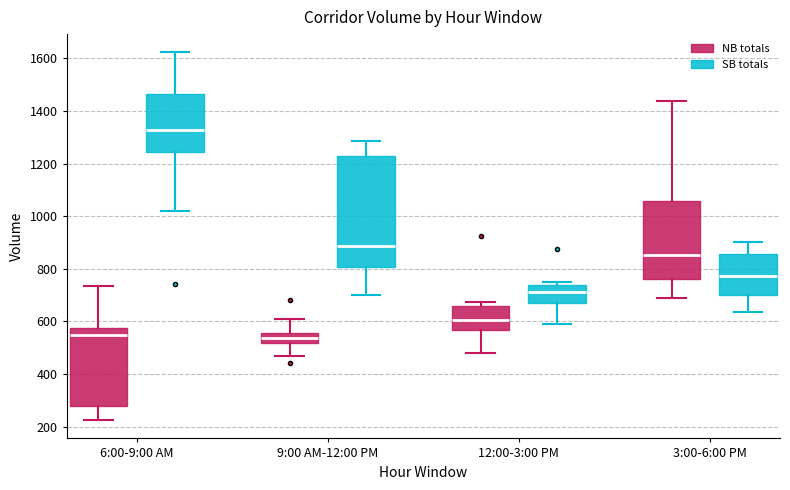

Comparing the boxes themselves (not the whiskers), which one is the tallest?

9:00 AM-12:00 PM (SB totals)